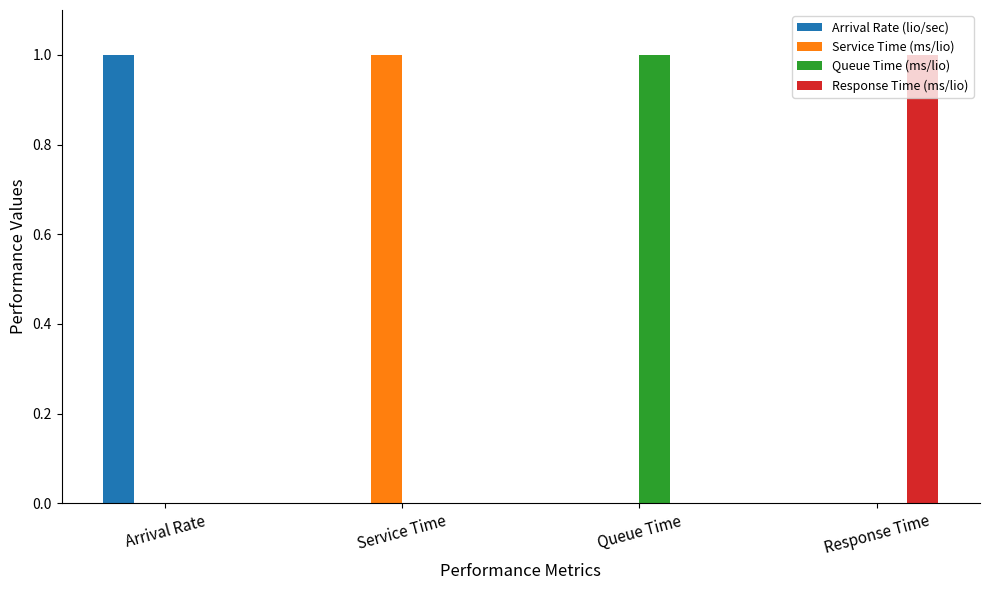

Is it true that Response Time (ms/lio) equals -1 at Service Time?

False